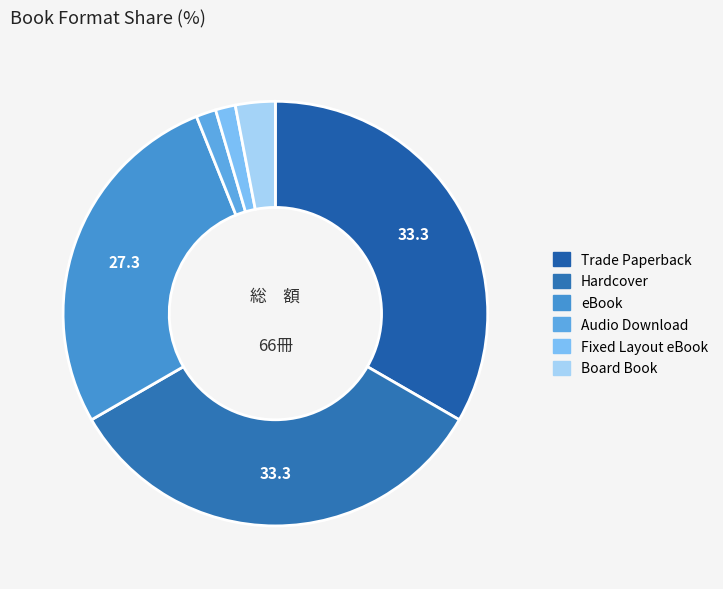

Rank the categories by value from lowest to highest.

Audio Download, Fixed Layout eBook, Board Book, eBook, Trade Paperback, Hardcover